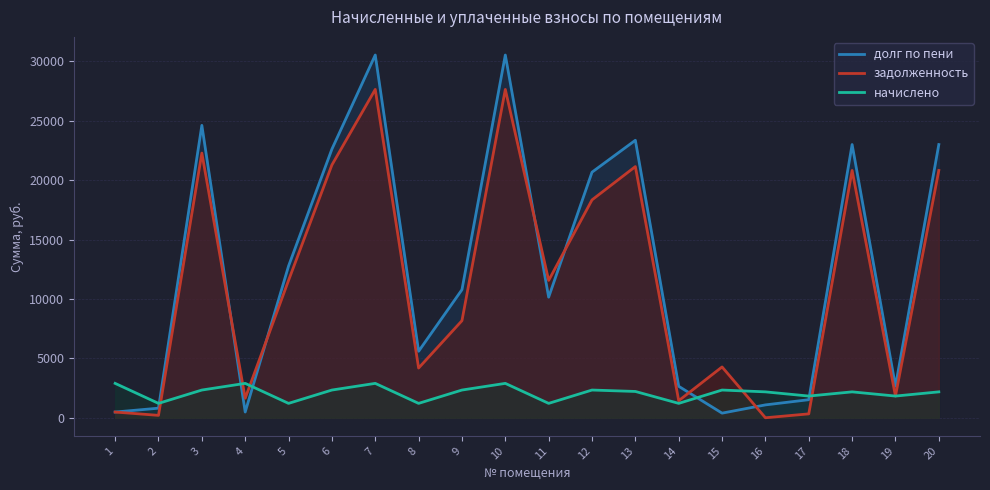

What is the difference between the maximum and minimum values in the долг по пени series?

30150.1